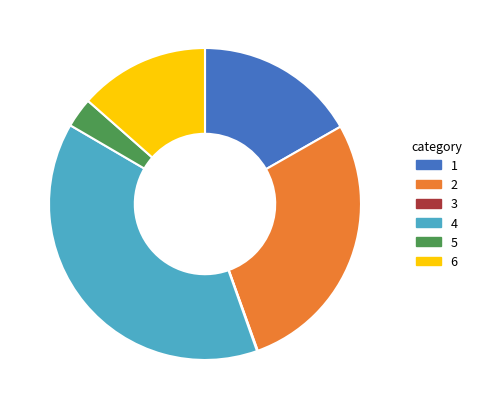

Is there any slice that represents more than half of the pie?

No